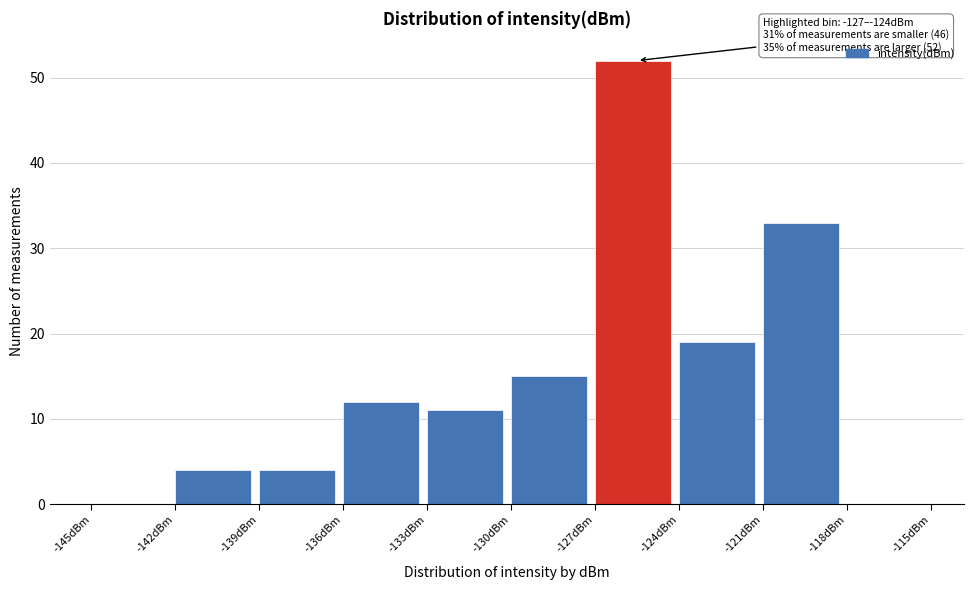

Over which range of the x-axis is the bar tallest?

-127 to -124